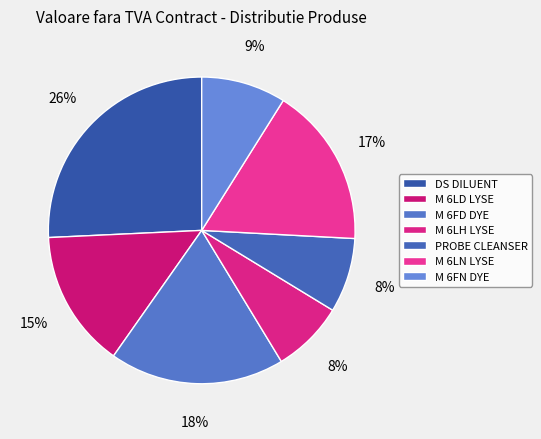

To the nearest percent, what portion does DS DILUENT represent?

26%